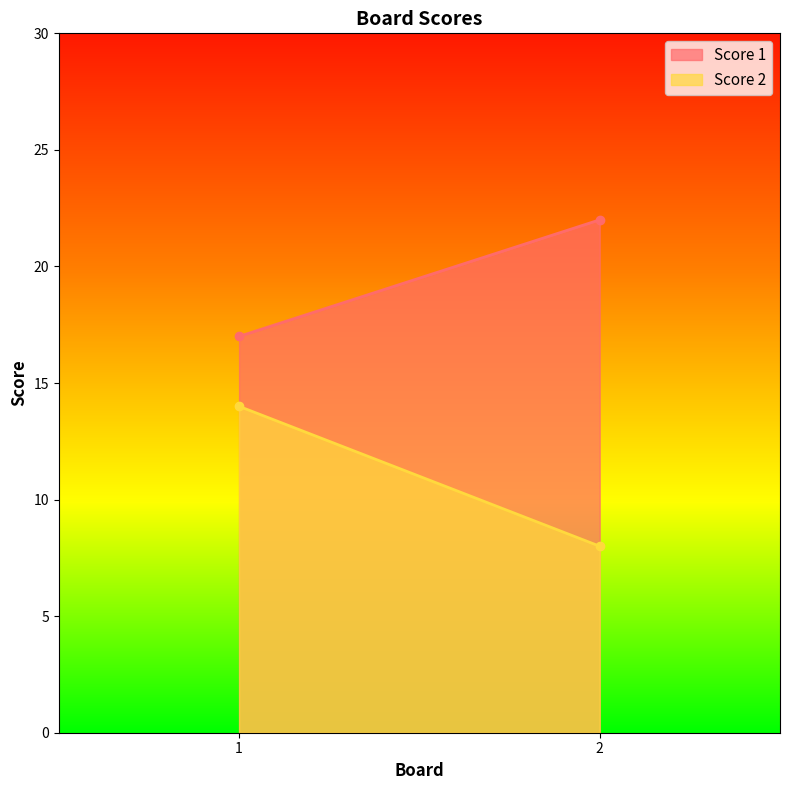

Does the chart have visible grid lines?

No